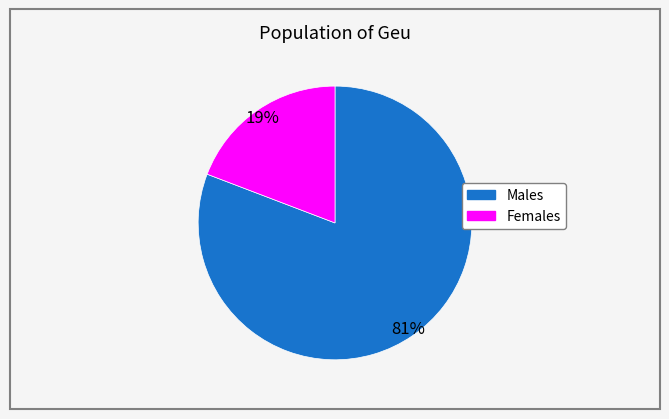

Is there a majority slice in this chart?

Yes